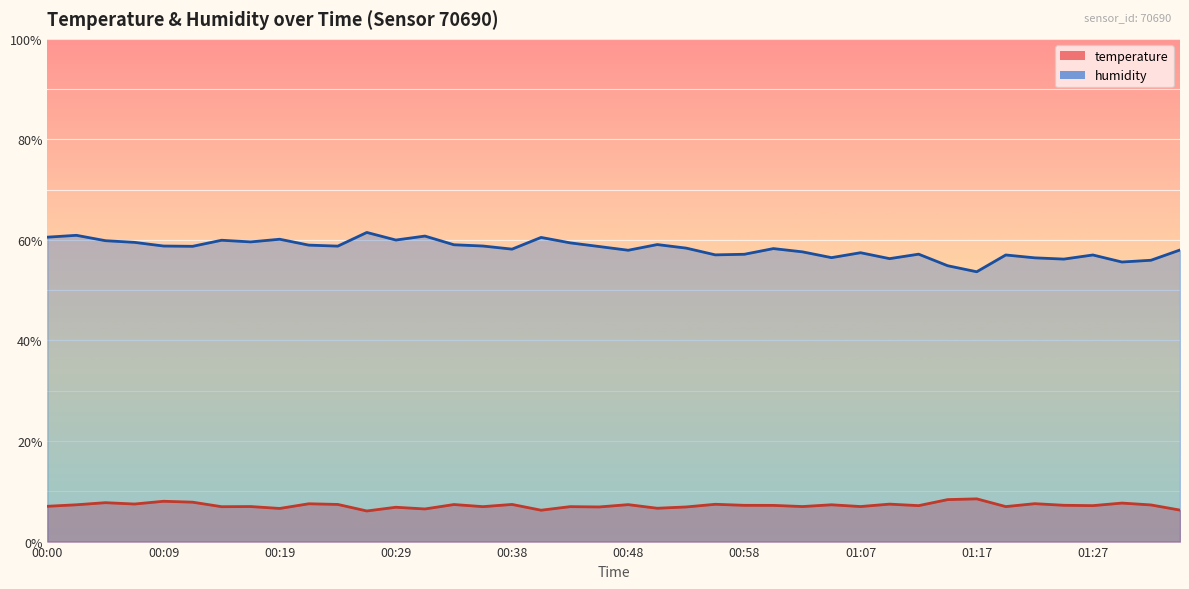

What is the approximate value of temperature at 00:26?

6.1